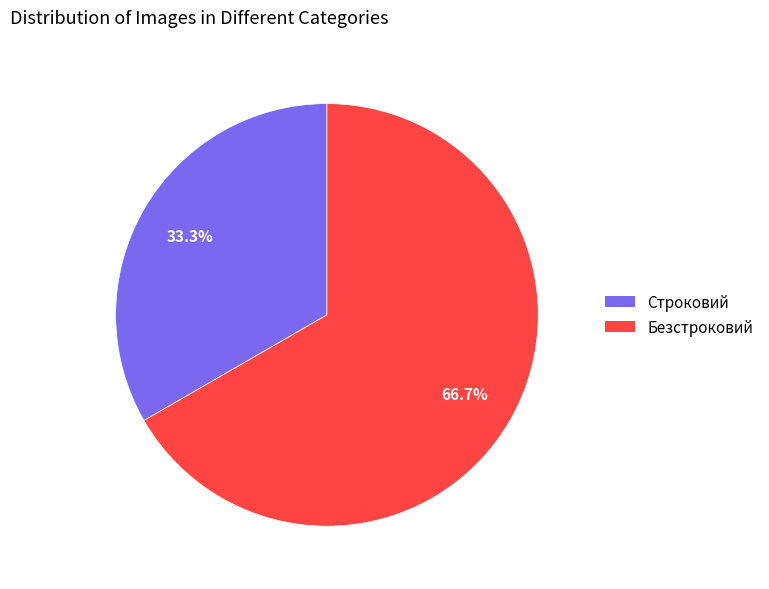

To the nearest percent, what percentage of the pie is Безстроковий?

67%